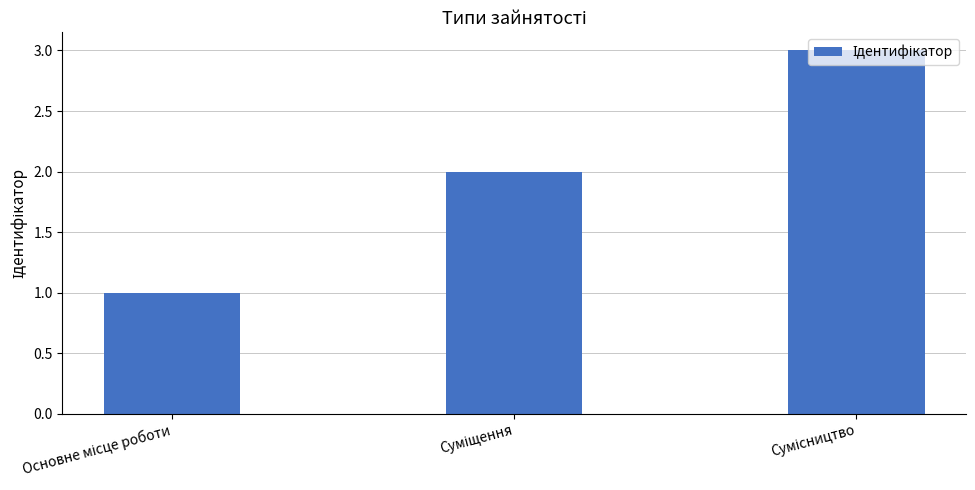

What is the maximum value shown in the chart?

3